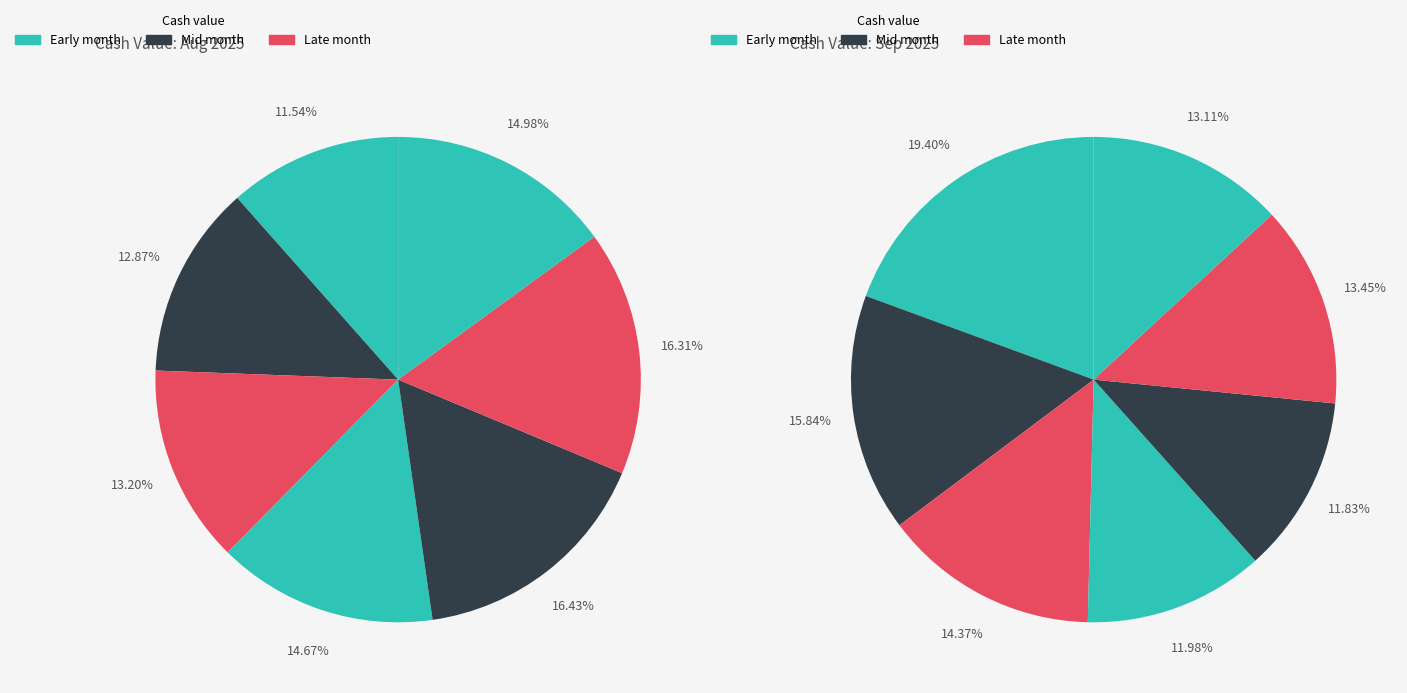

Is 2025-08-29 the majority of the pie?

No